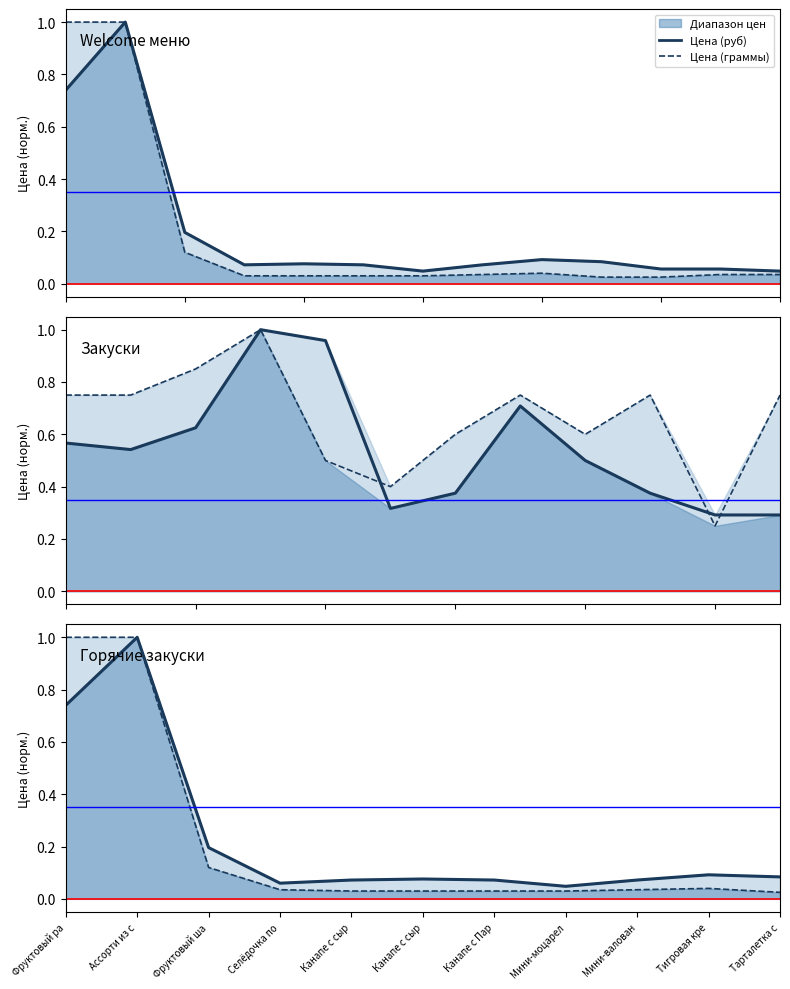

What is the label of the 4th point from the left?

Селёдочка по